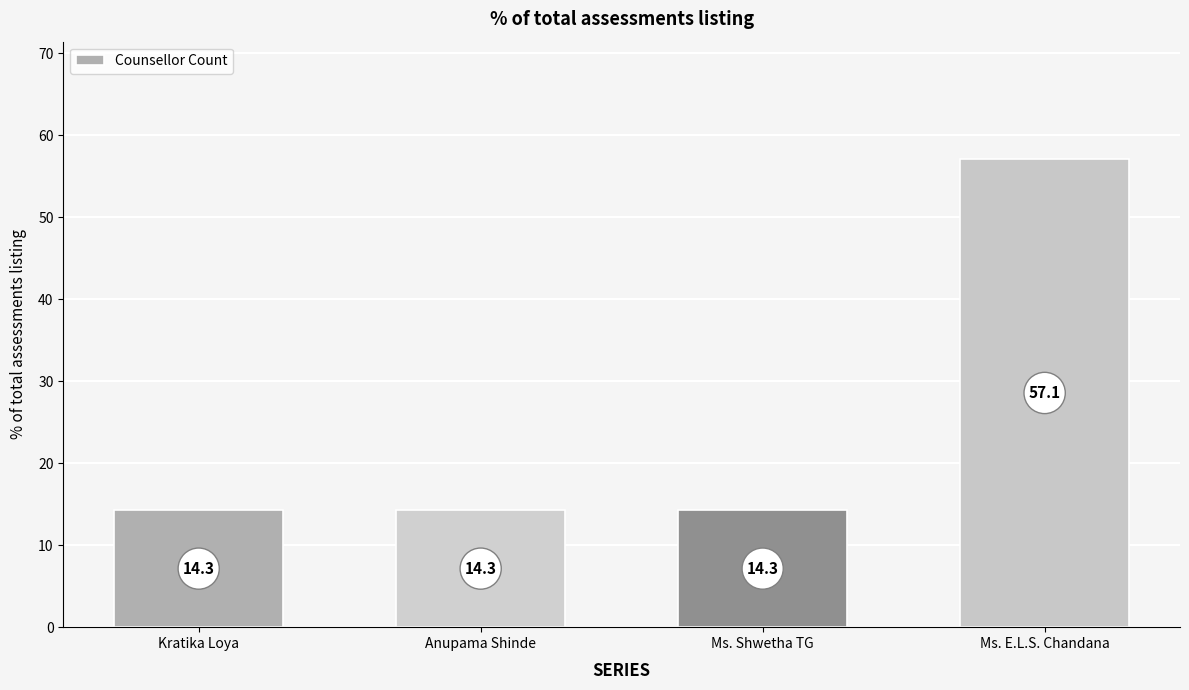

How many series are shown in this chart?

1